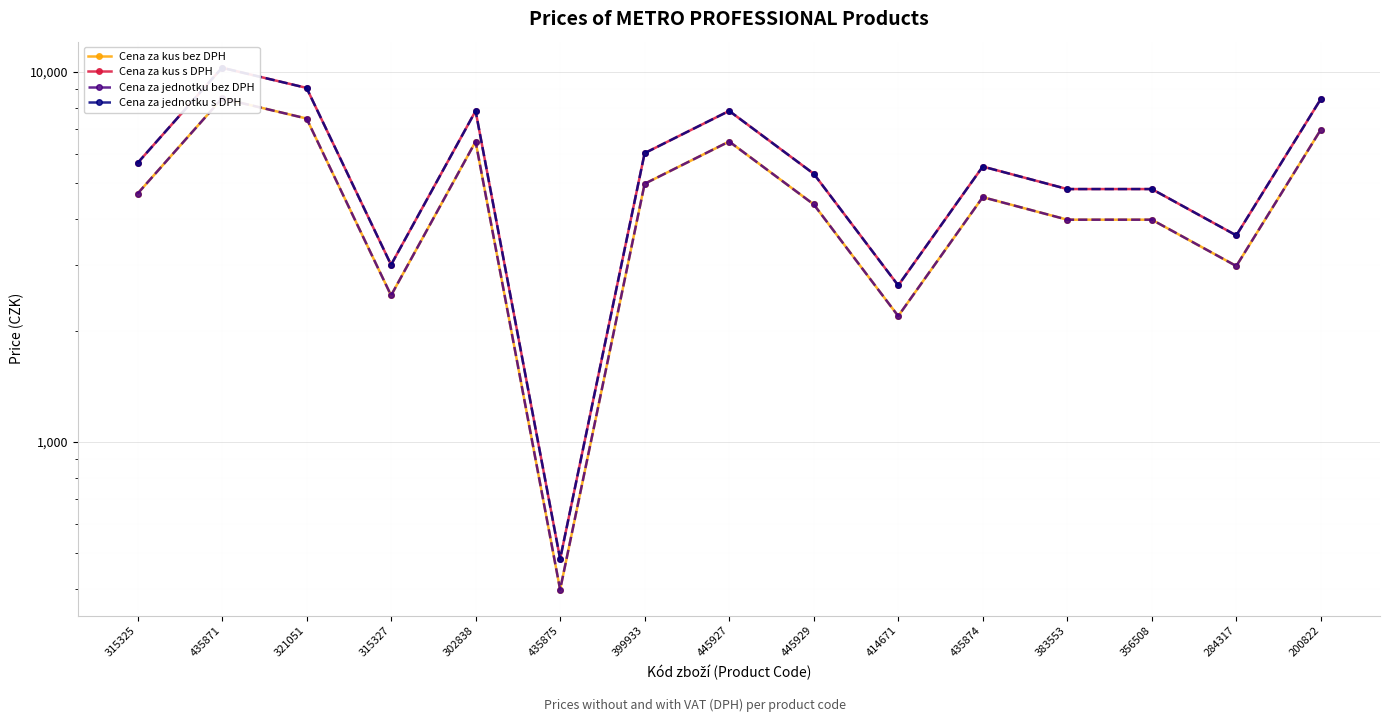

Where is the first local maximum for Cena za kus bez DPH?

435871